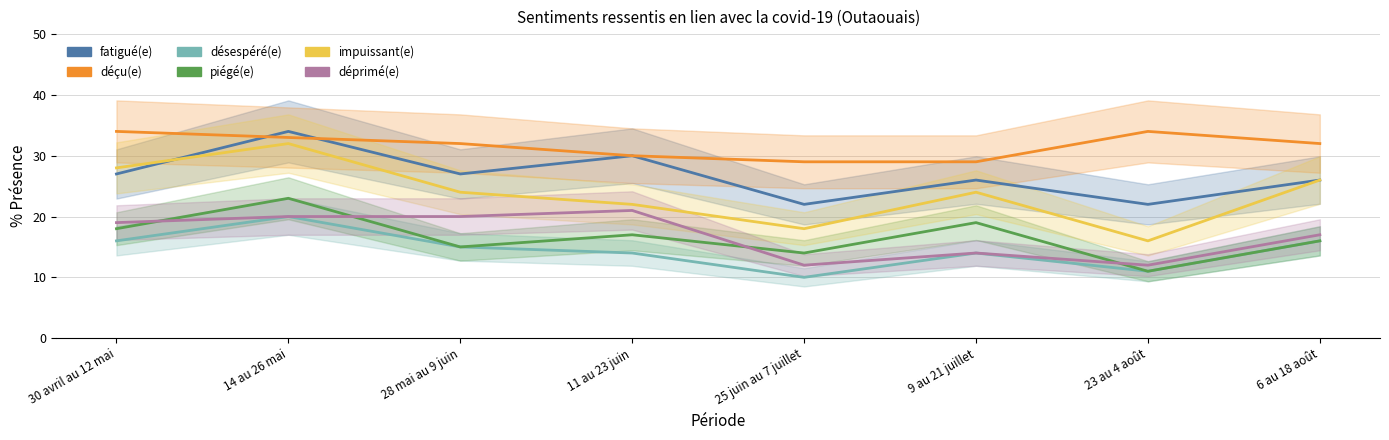

What is the difference between the maximum and minimum values in the déçu(e) series?

5